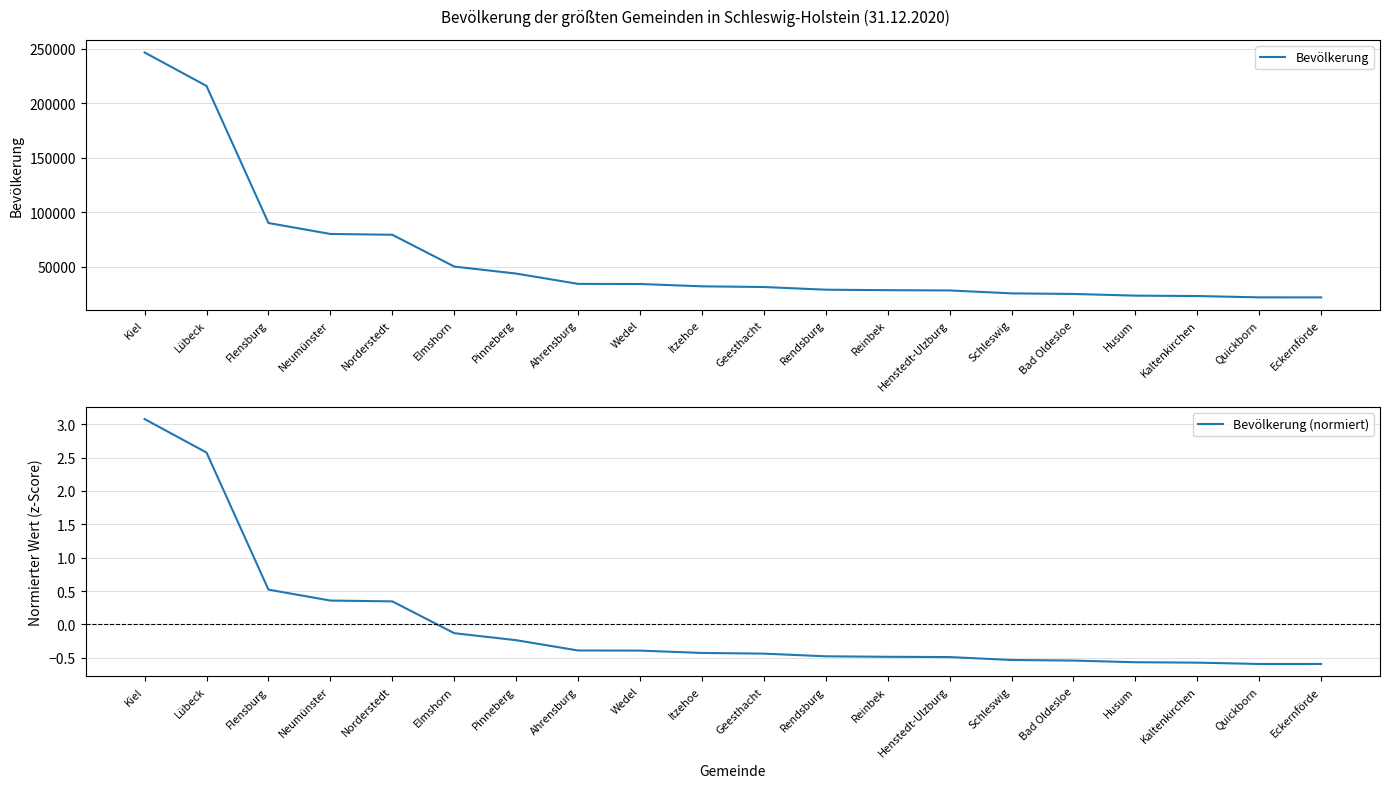

List the series in order of their peak value, highest first.

Bevölkerung, Bevölkerung (normiert)